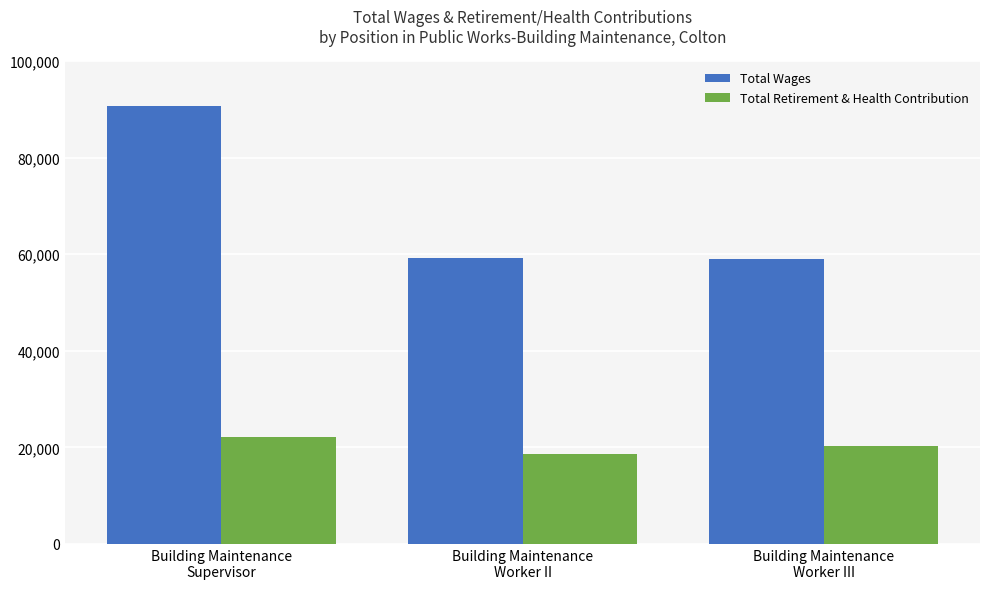

What is the difference between the maximum and minimum values in the Total Retirement & Health Contribution series?

3638